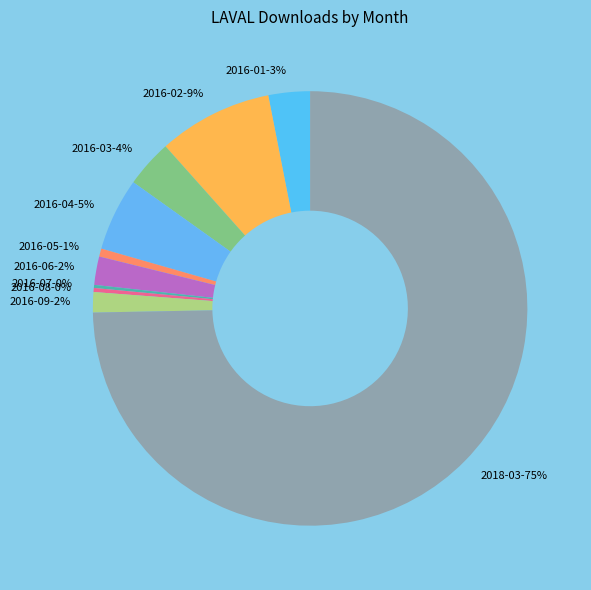

To the nearest percent, what is the difference between the largest and smallest slice percentages?

74%